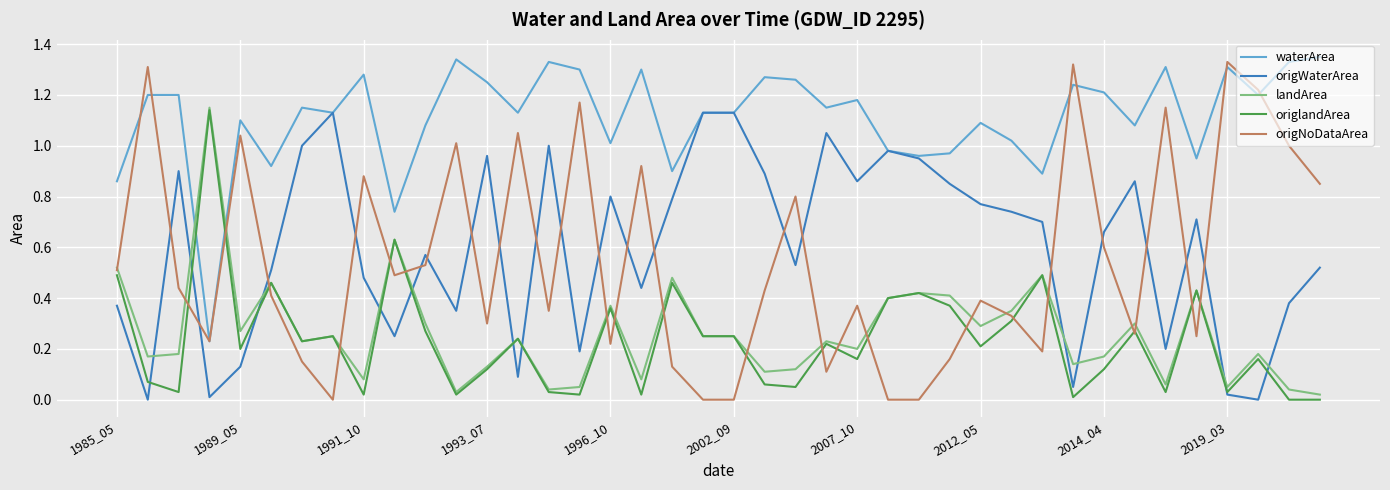

How many intersections are there between origWaterArea and landArea?

11